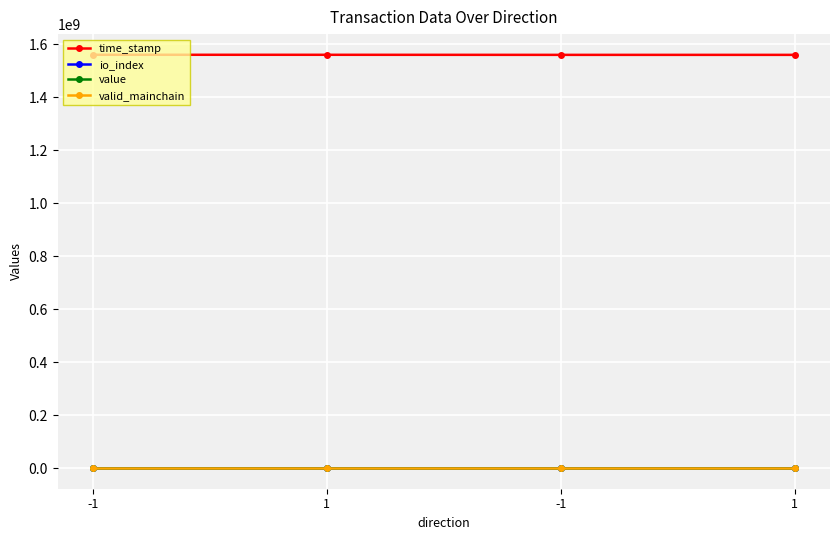

Does the chart have visible grid lines?

Yes